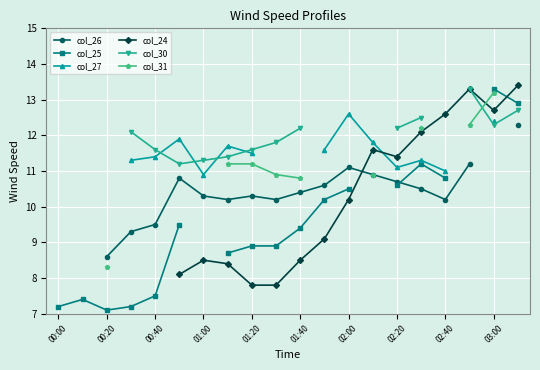

How many col_26 values are between 9 and 10?

2